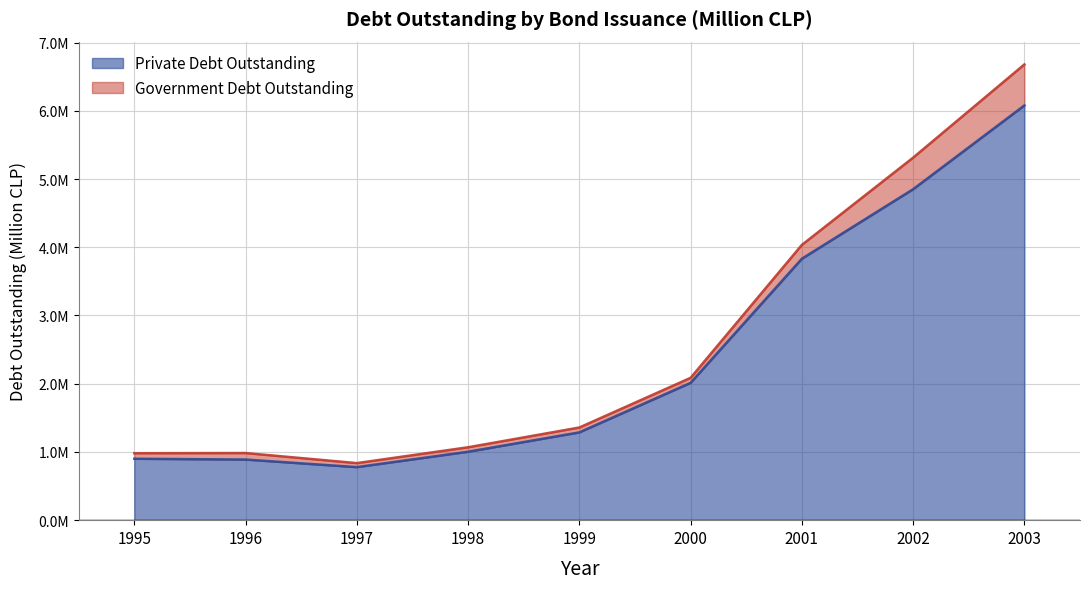

What is the difference between the maximum and minimum values?

5301372